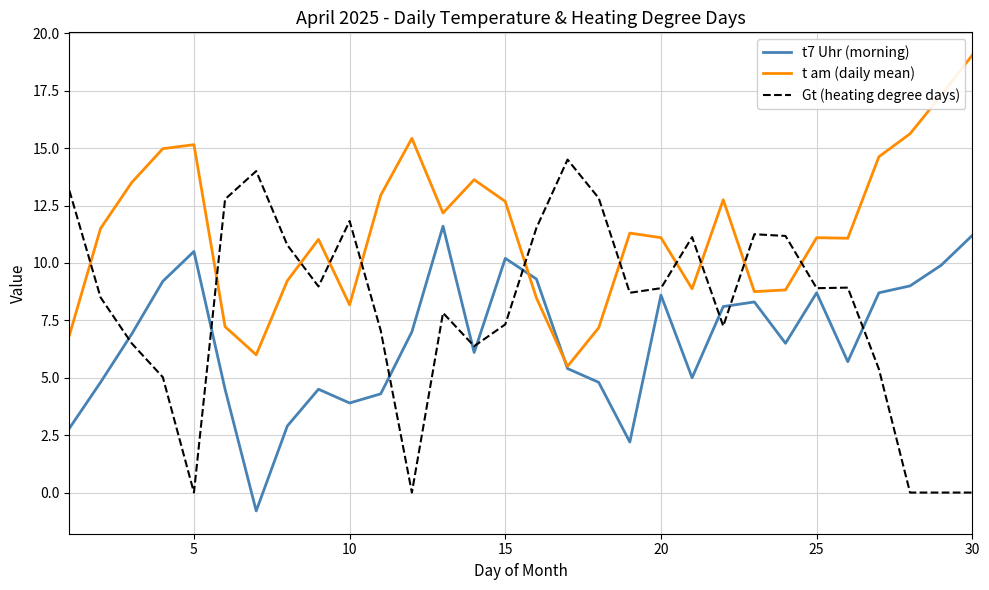

How many intersections are there between t7 Uhr (morning) and Gt (heating degree days)?

9